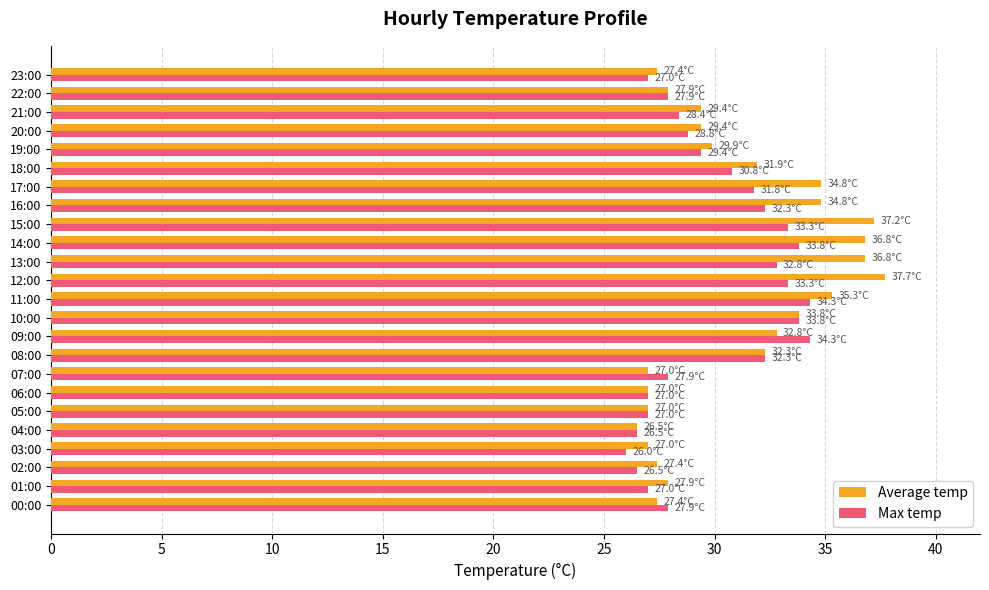

At how many categories does at least one series exceed 36?

4